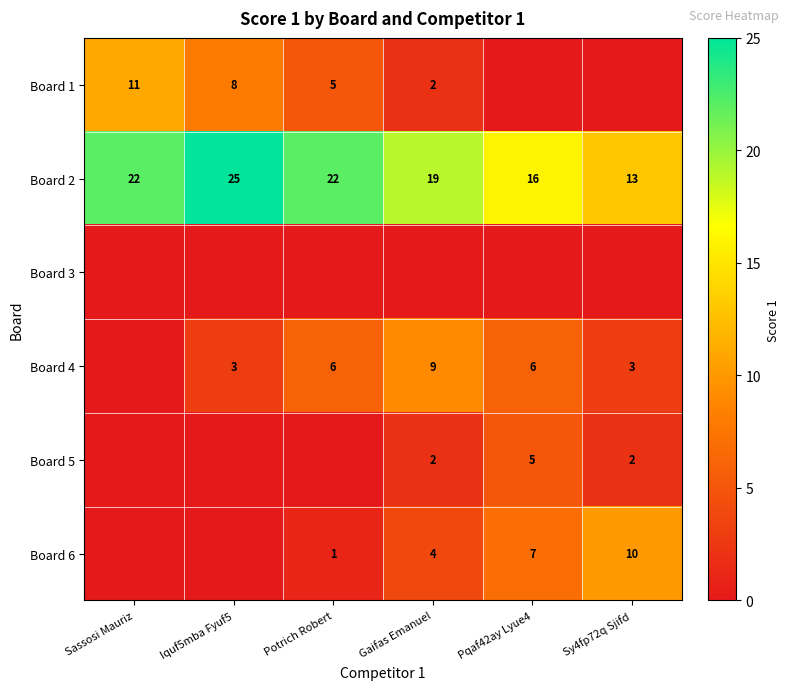

The Board 5 series shows 2 at Sy4fp72q Sjifd. True or false?

True